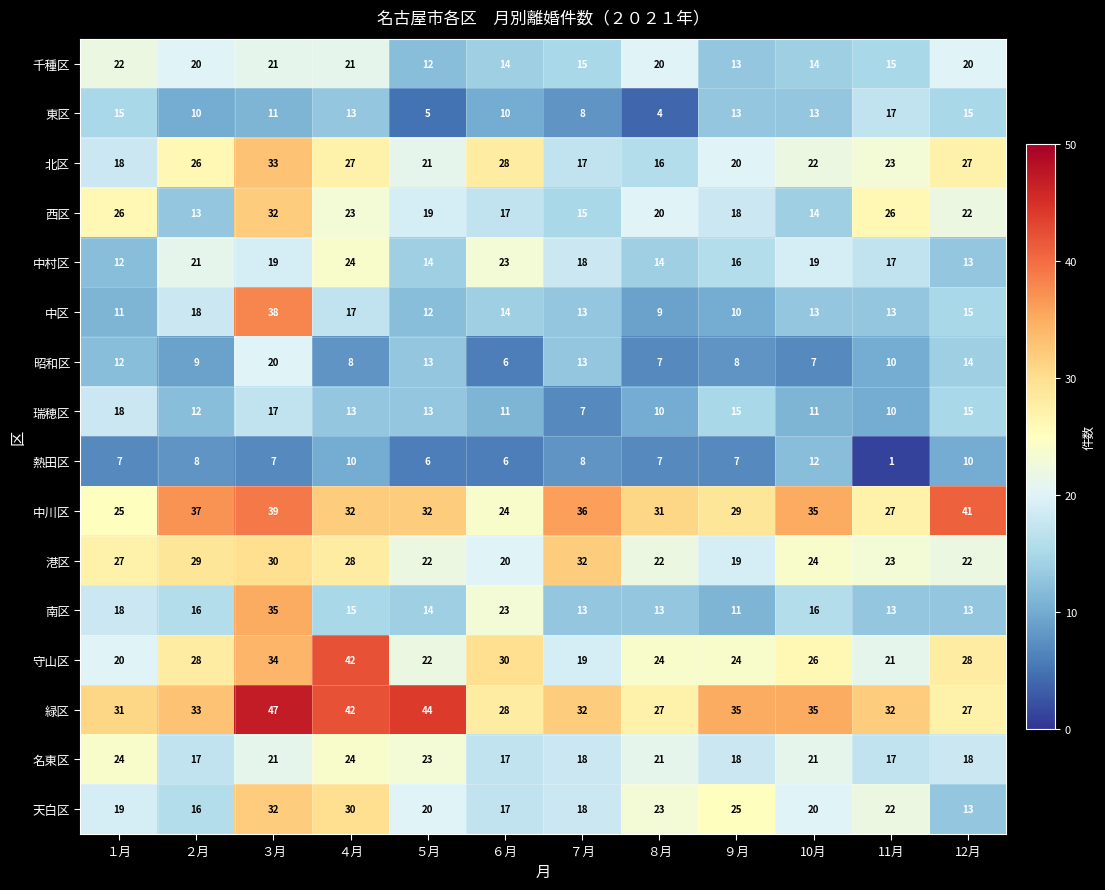

What is the difference between the 西区 values at ７月 and １月?

11